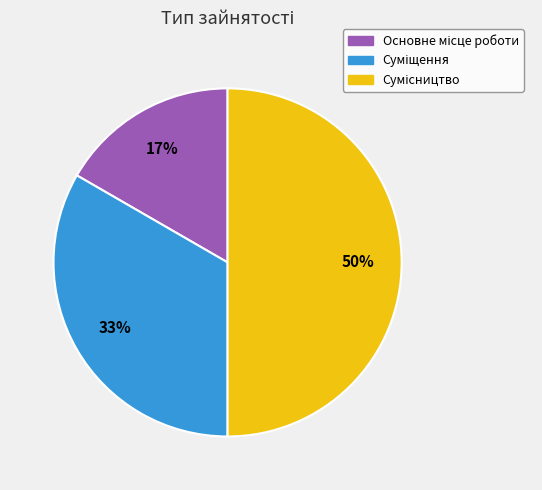

How many slices are in this pie chart?

3